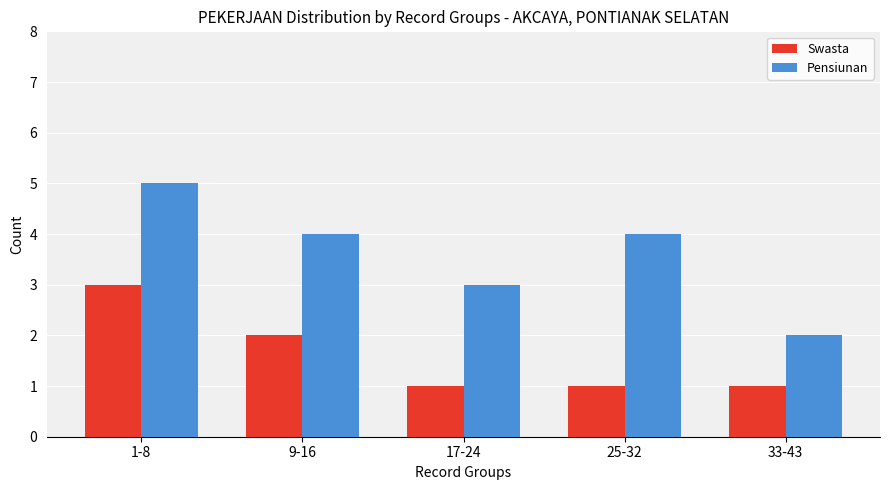

Rank the series at 17-24 from highest to lowest value.

Pensiunan, Swasta